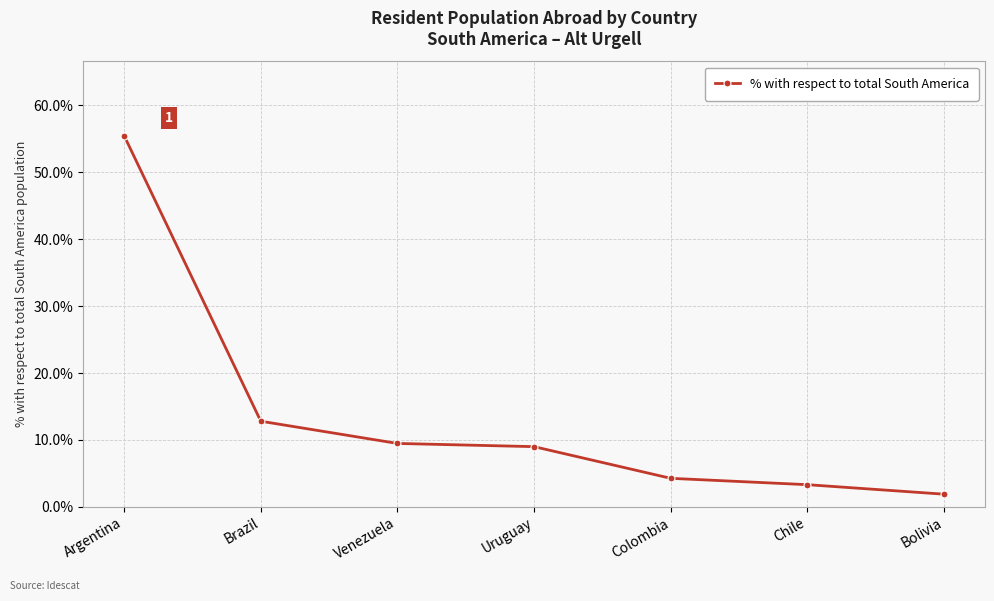

What is the label of the 7th point from the left?

Bolivia